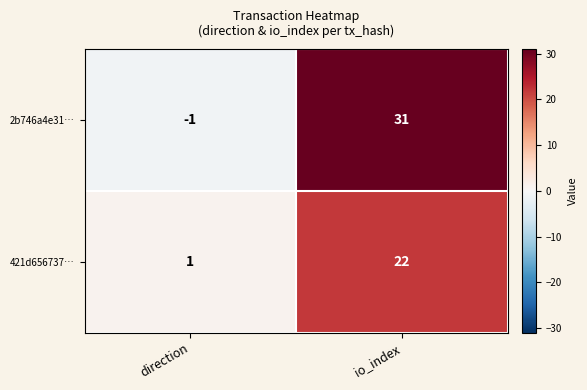

Which label corresponds to the largest value in the chart?

io_index